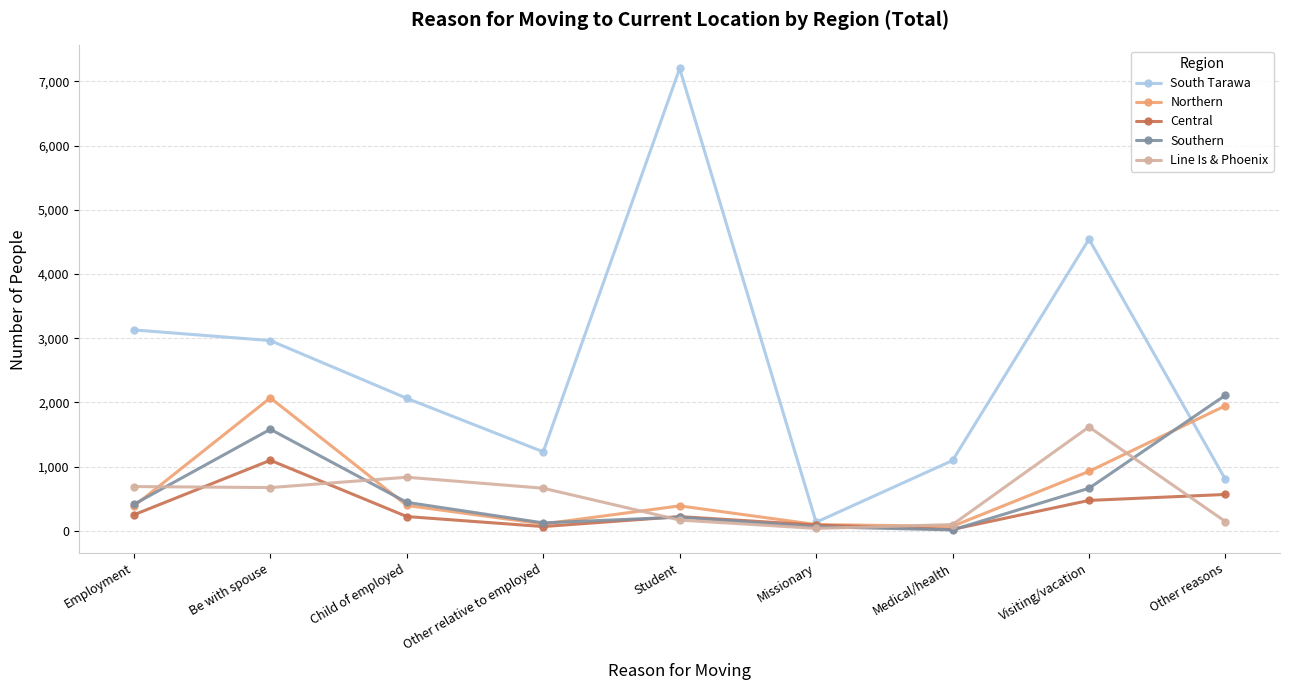

True or false: Southern has a value of 1582 at Be with spouse.

True